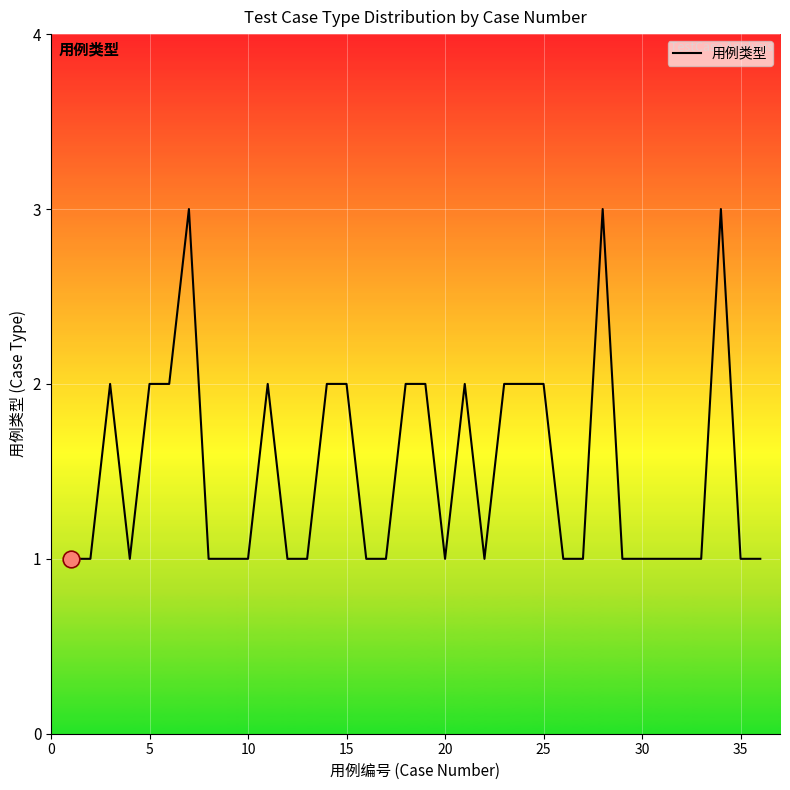

True or false: the data has more than 1 interior local peaks.

True